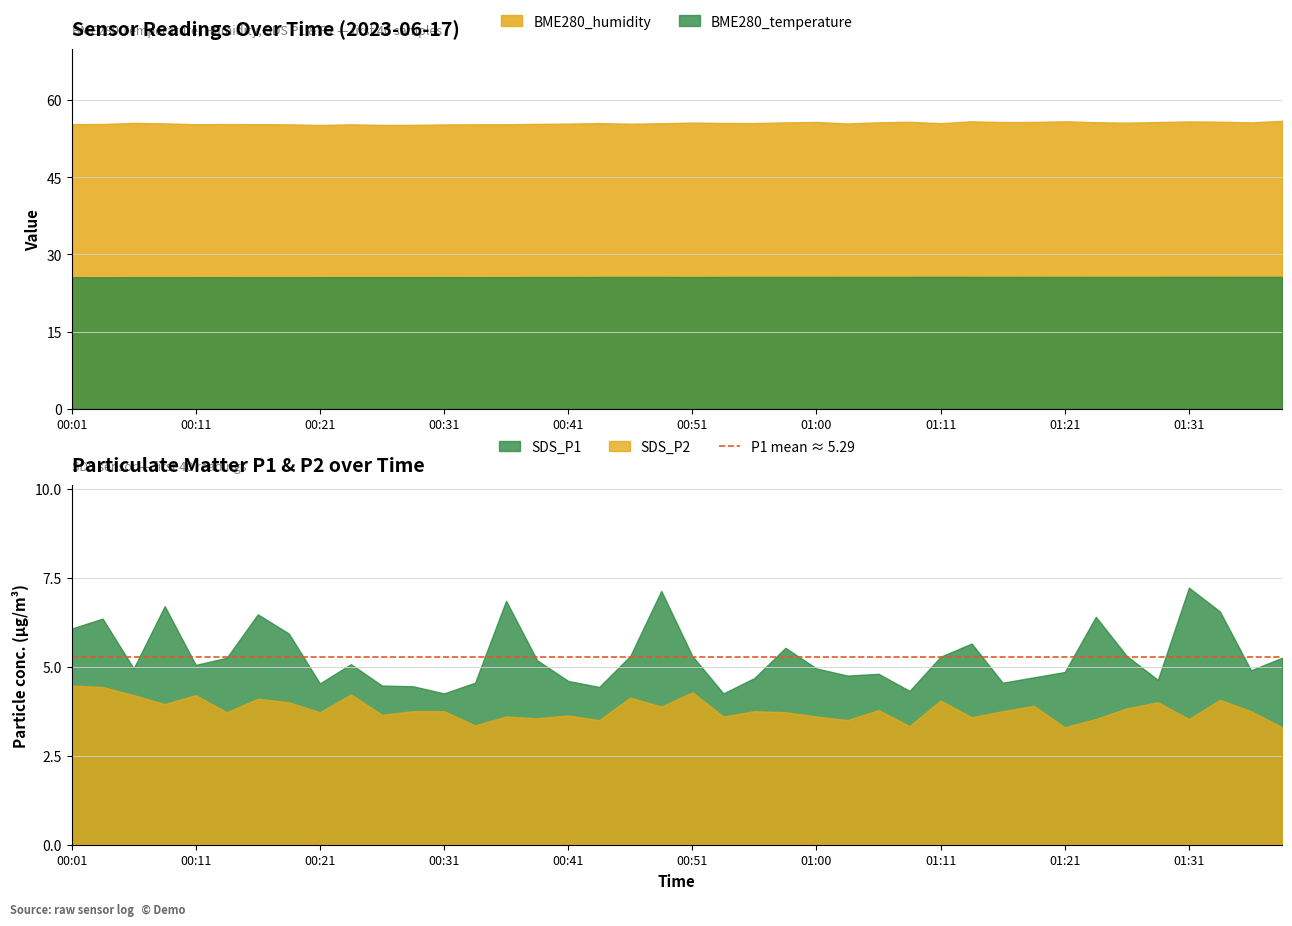

How many lines are shown in the chart?

4